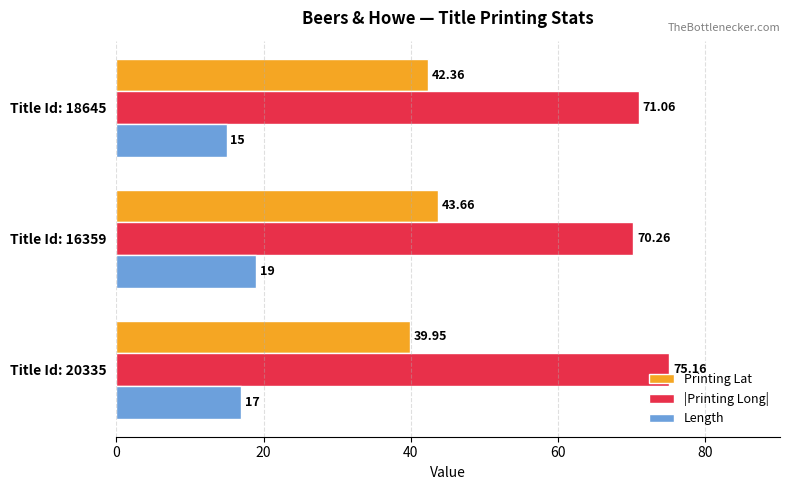

What is the difference between the maximum and second lowest values in the |Printing Long| series?

4.1